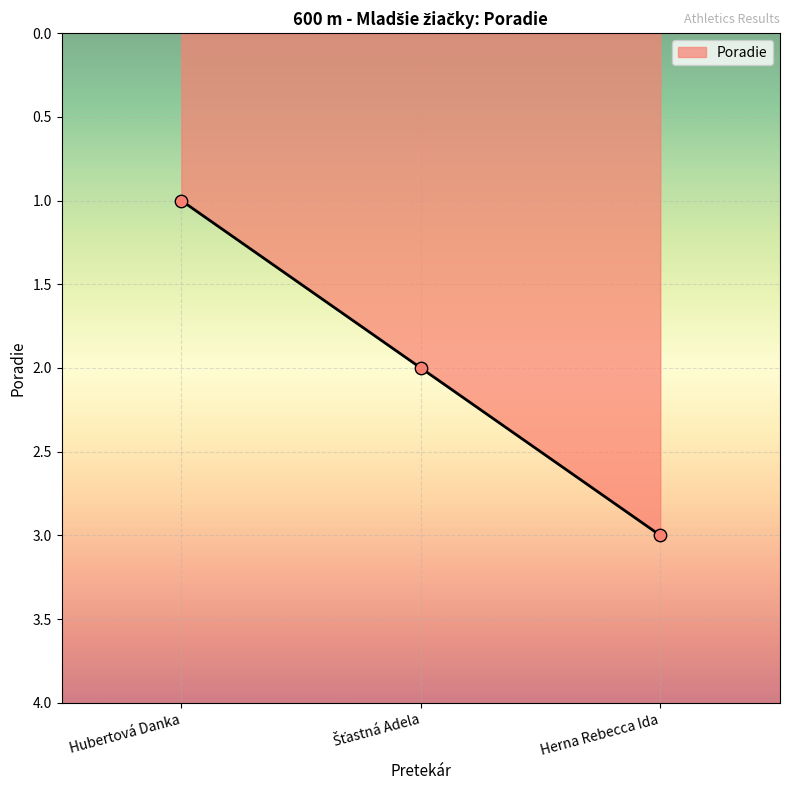

What is the change in value from Hubertová Danka to Herna Rebecca Ida?

+2